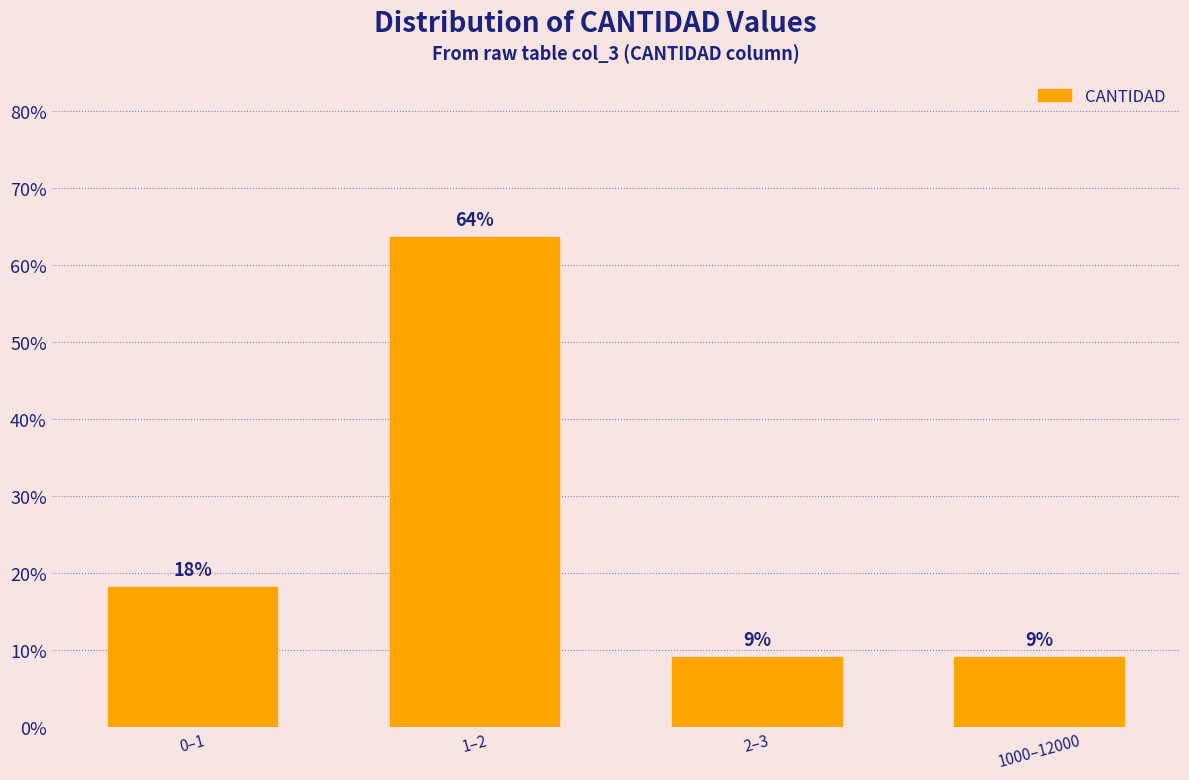

How many bars are there in total?

4